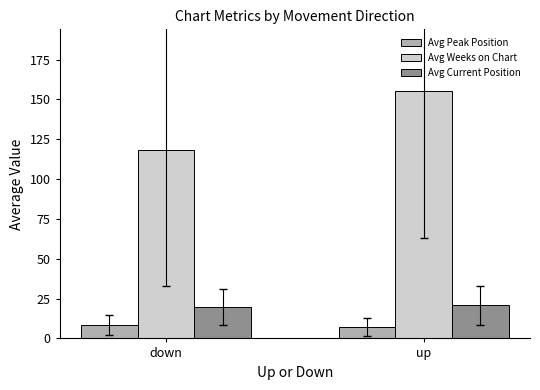

What position from the left is up?

2